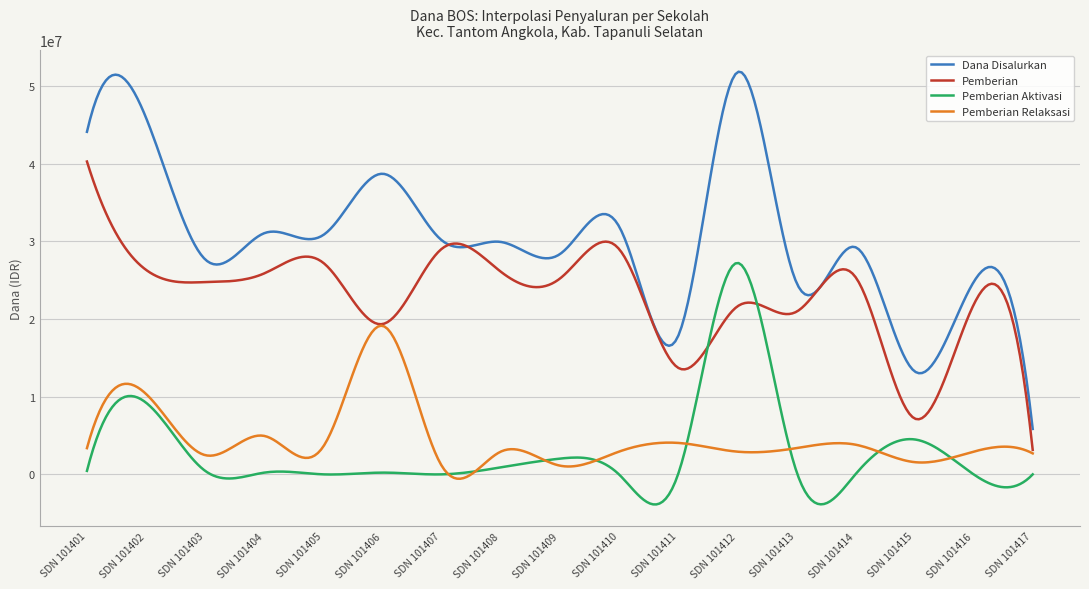

Which series has the largest range (max minus min)?

Dana Disalurkan